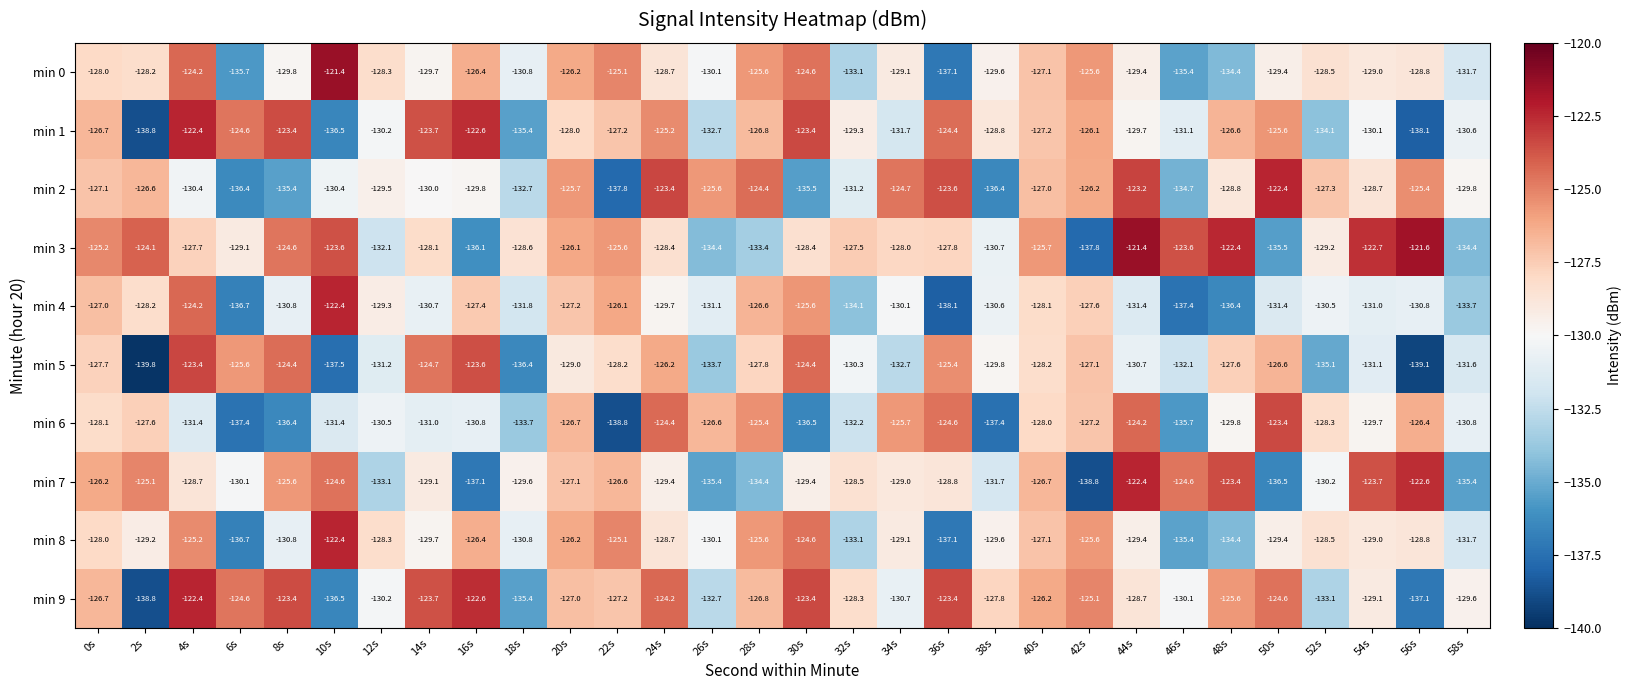

What is the lowest value of the min 1 series?

-138.8